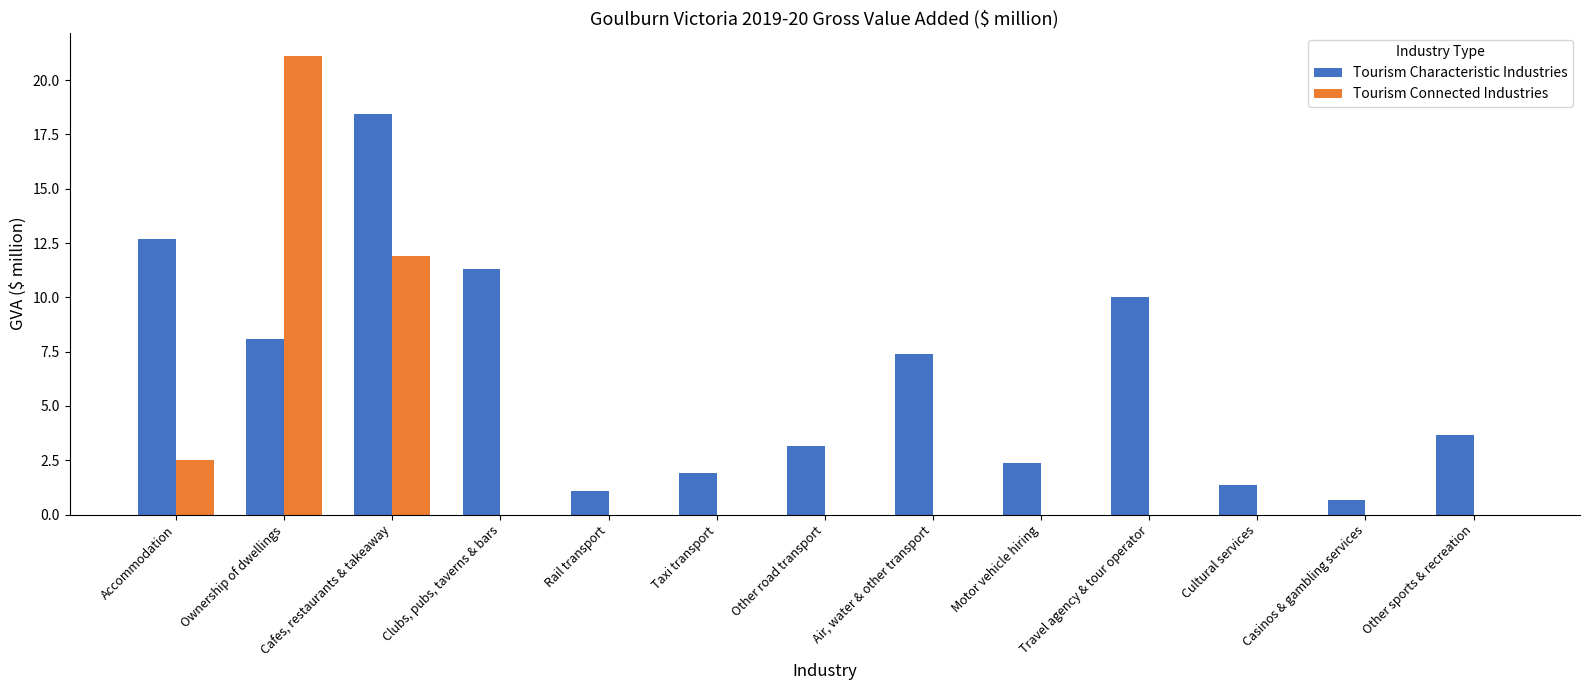

Which series has the largest range (max minus min)?

Tourism Connected Industries